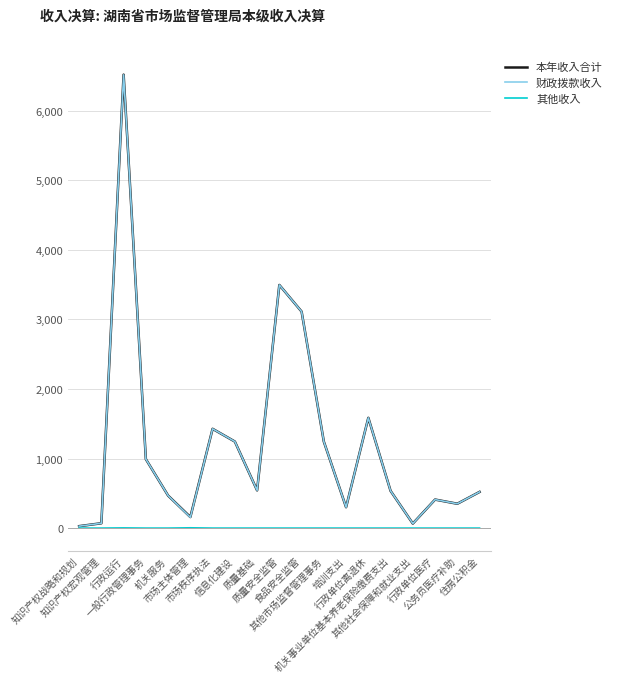

Which series has the largest range (max minus min)?

本年收入合计